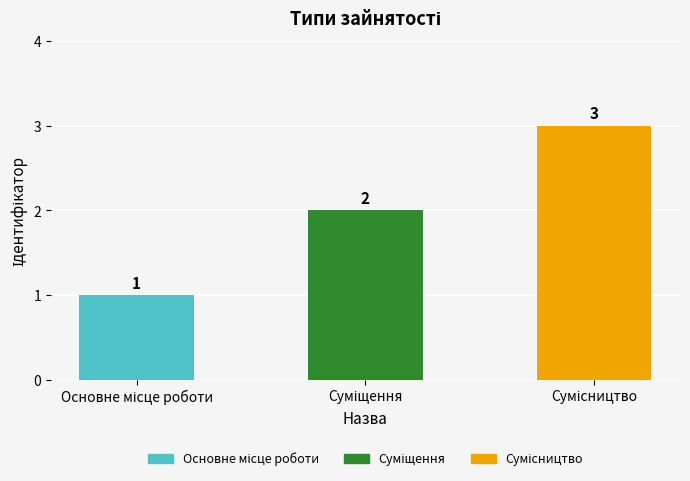

Are the bars horizontal?

No